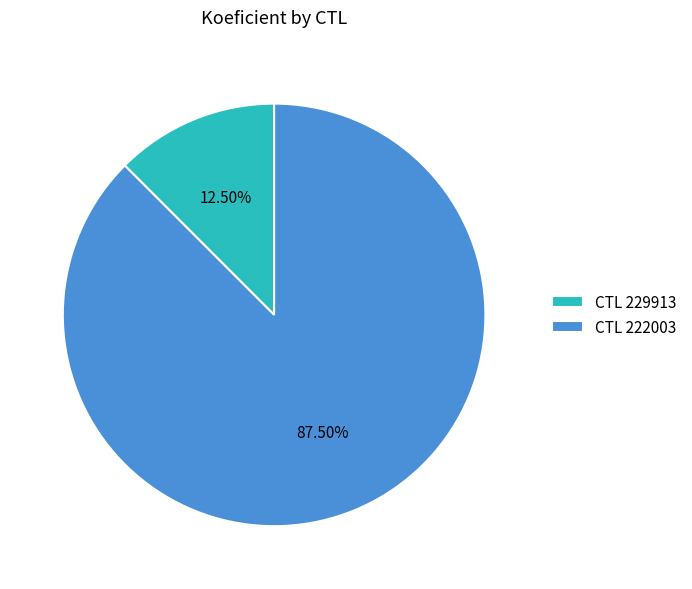

Rank the categories by value from lowest to highest.

CTL 229913, CTL 222003